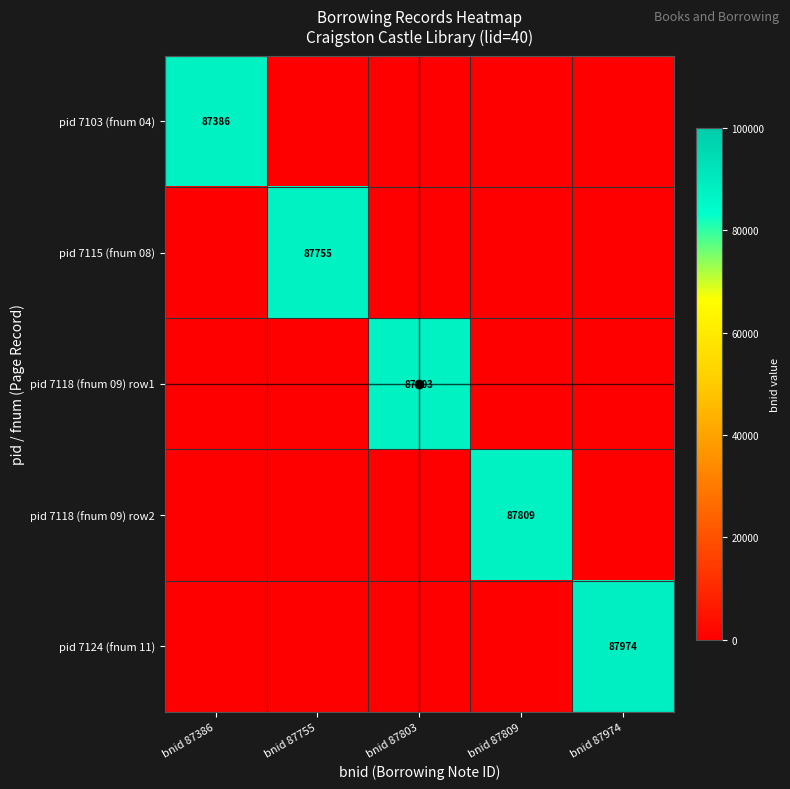

The value of pid 7118 (fnum 09) row2 at bnid 87974 is 0. True or false?

True